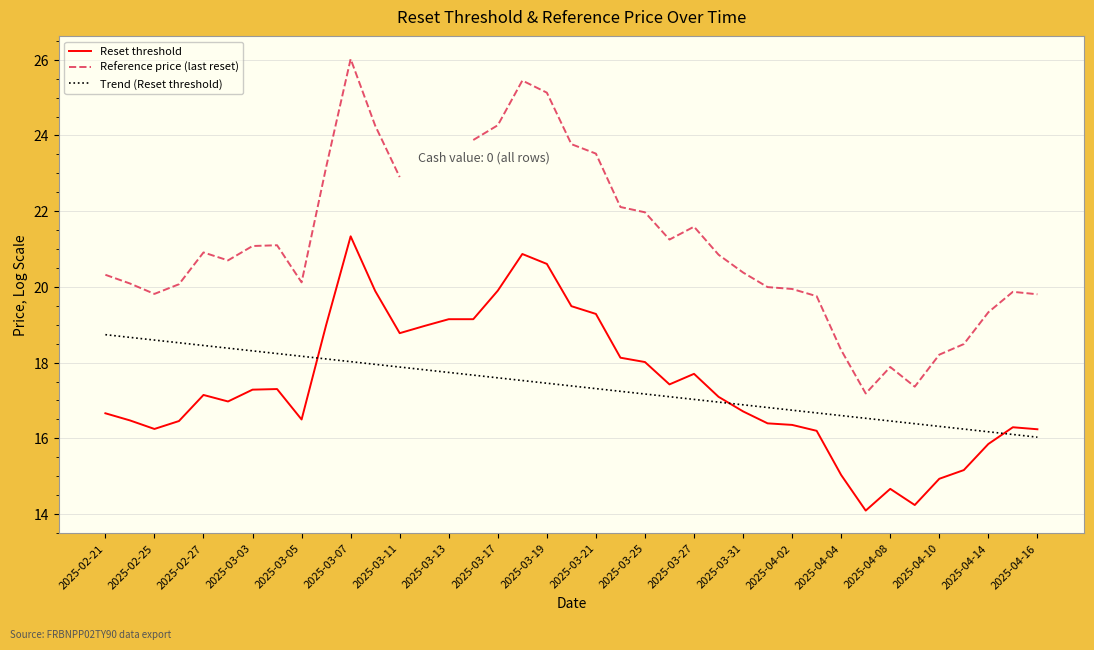

True or false: Trend (Reset threshold) has more than 2 points higher than both neighbors.

False